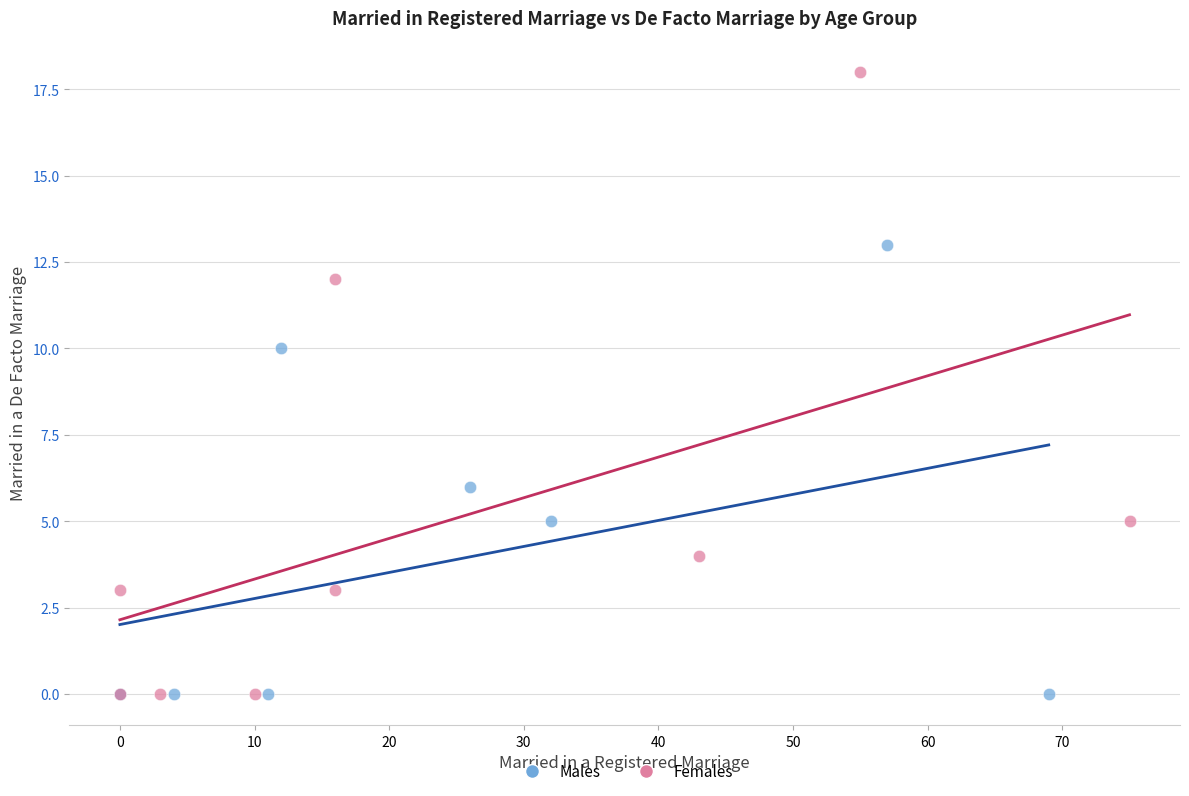

Which series has the largest Y range (max minus min)?

Females